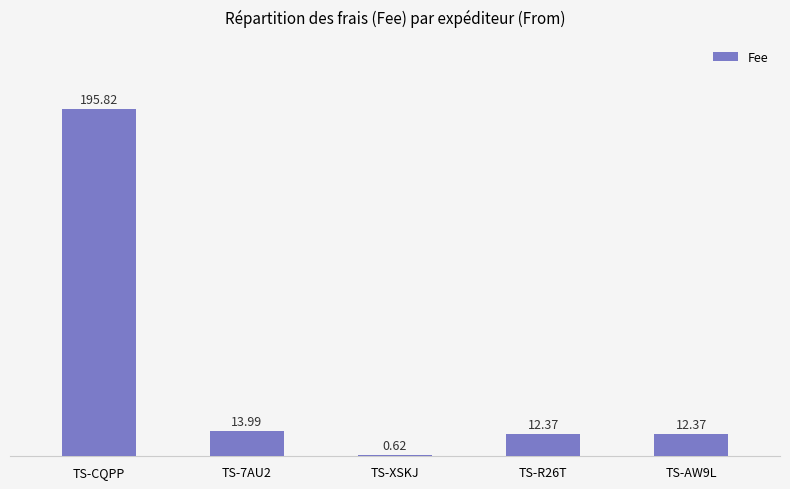

Which category has the highest value across all series?

TS-CQPP